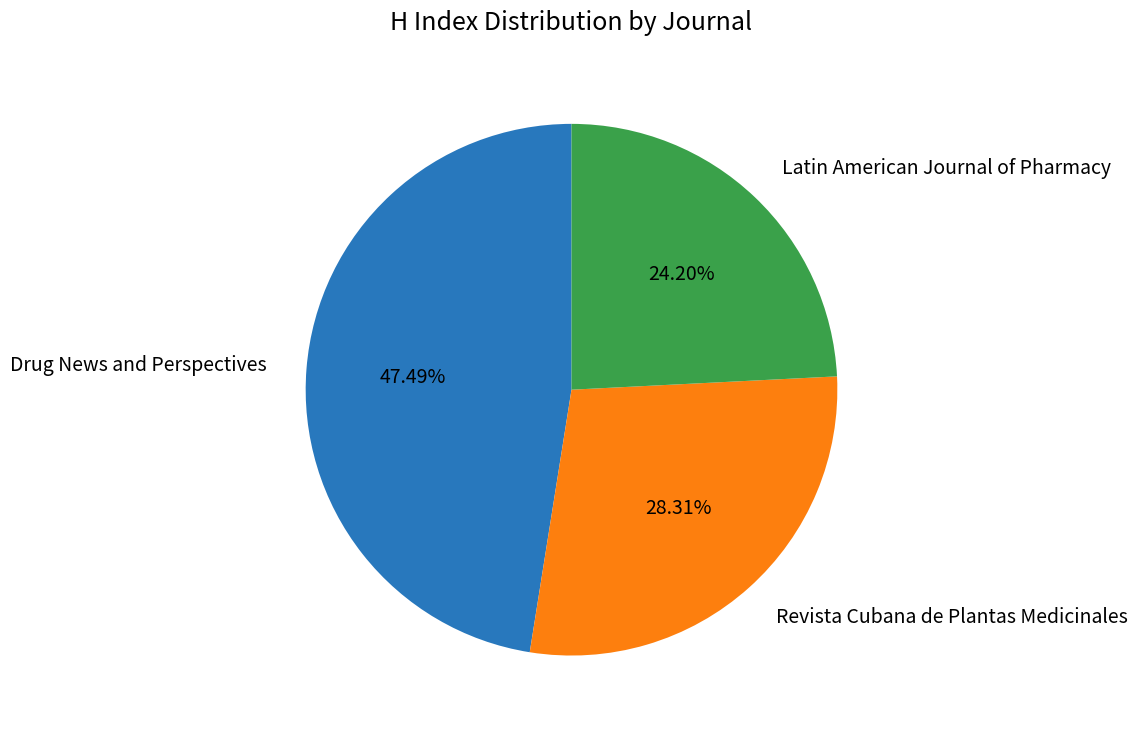

Does Latin American Journal of Pharmacy account for over 50% of the chart?

No